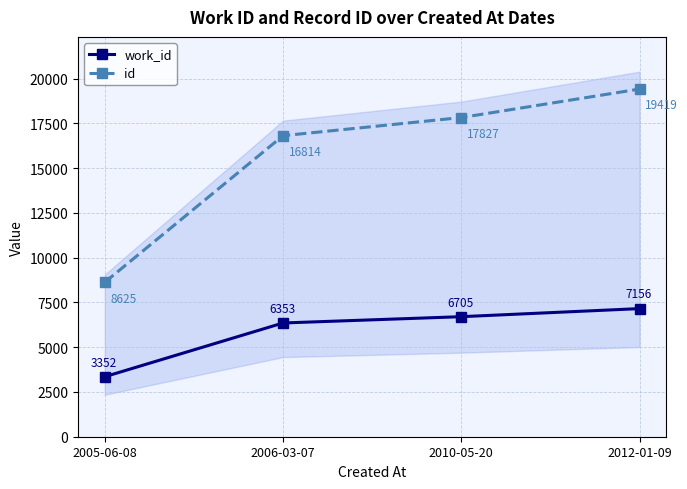

How many series are shown in this chart?

2